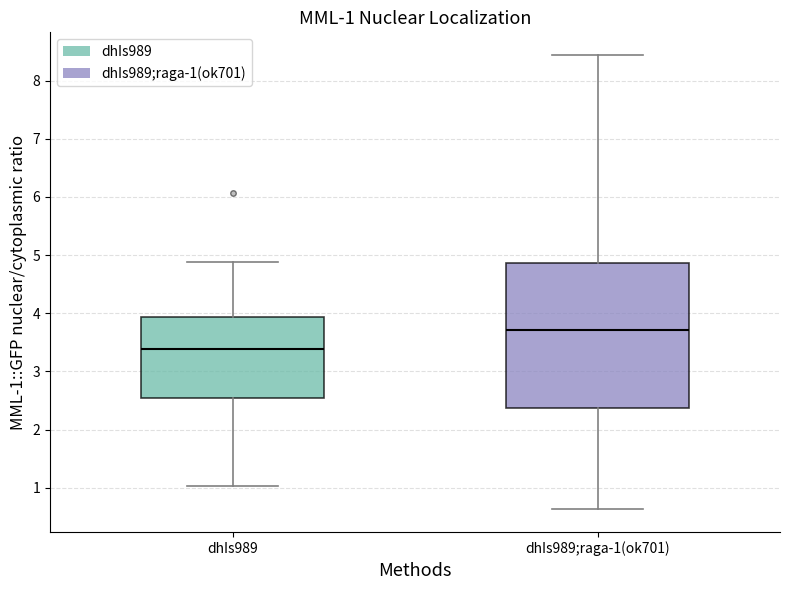

Comparing the boxes themselves (not the whiskers), which one is the tallest?

dhIs989;raga-1(ok701)